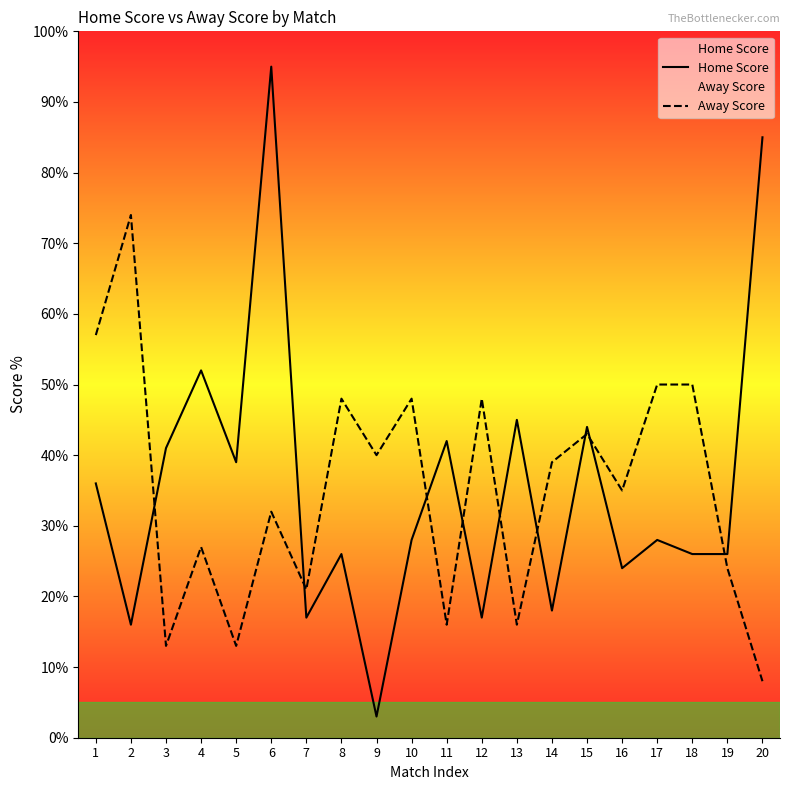

Which series changed the most between 8 and 17?

Home Score